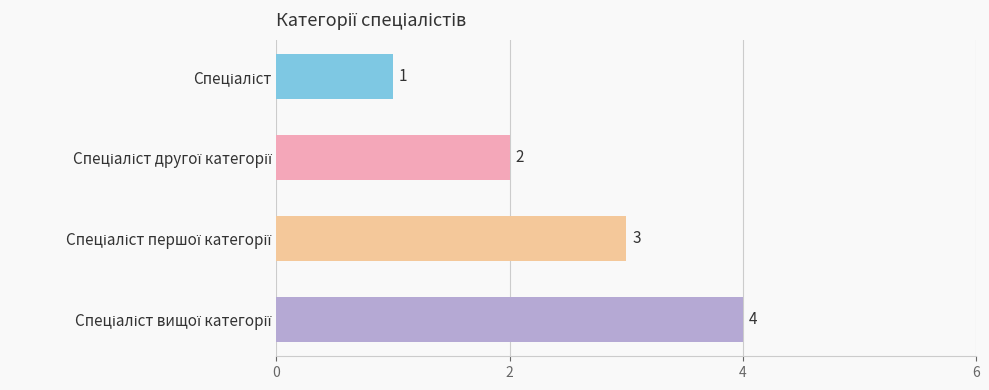

Count the values in the range 2 to 4.

3